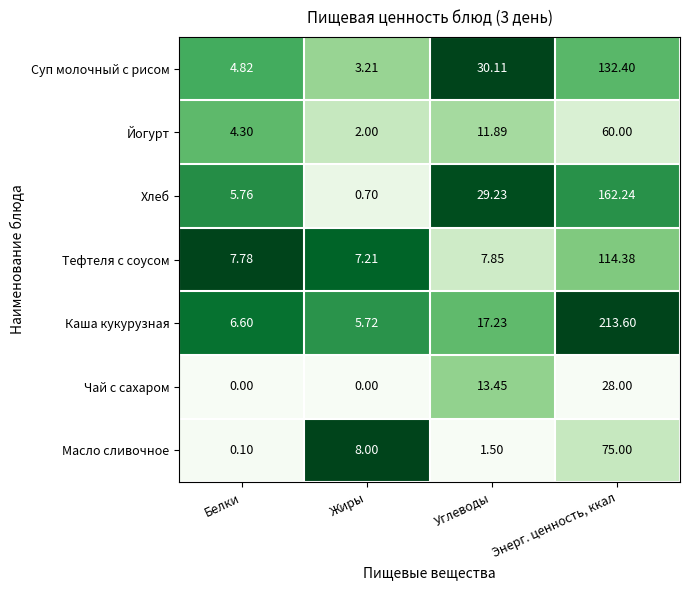

Which series has the largest range (max minus min)?

Каша кукурузная